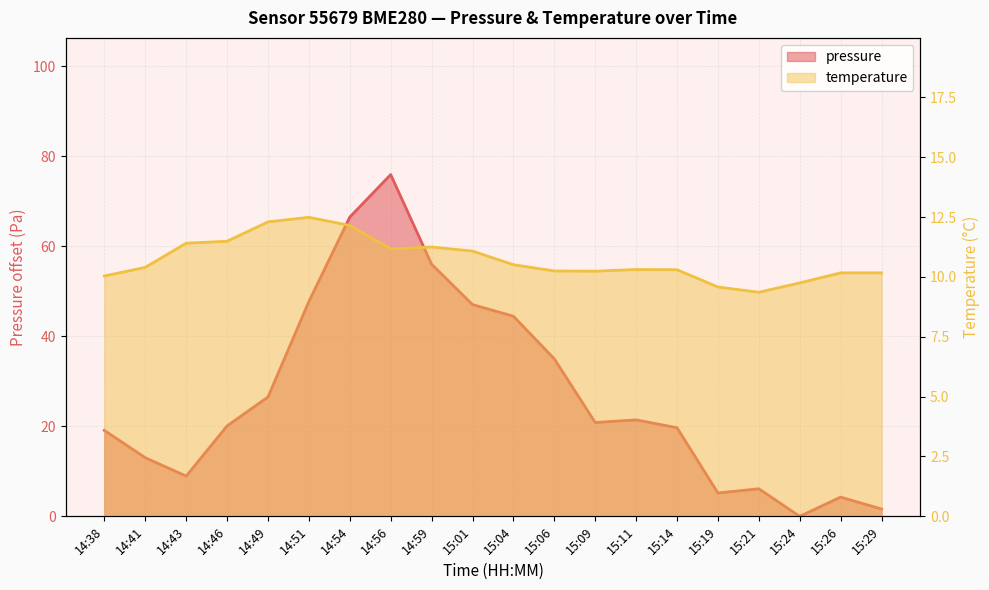

At which category does temperature reach its first local peak?

14:51